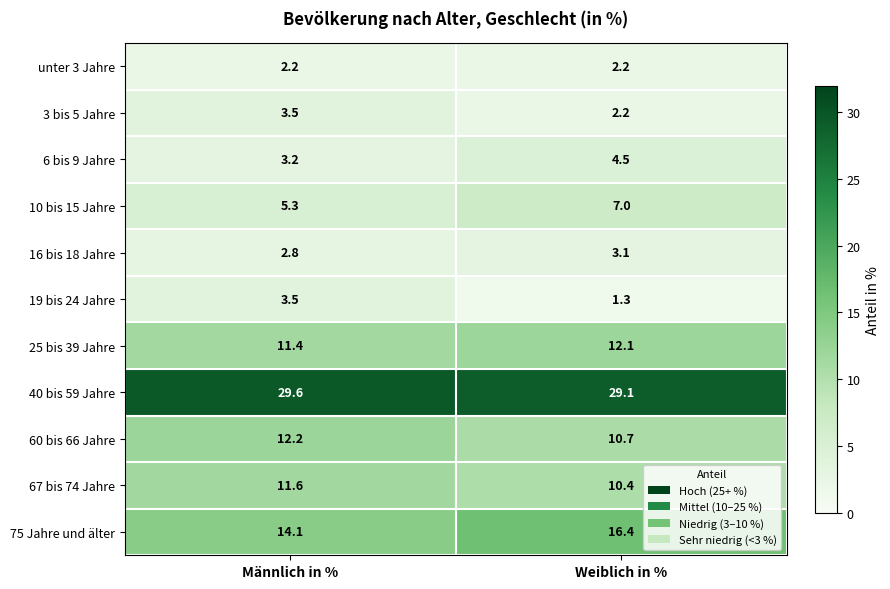

What is the smallest value displayed?

1.3